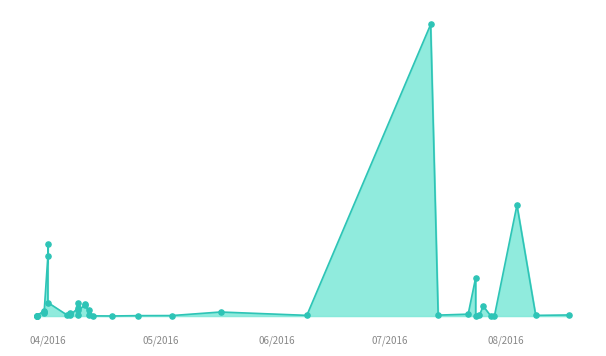

Approximately how many times larger is the value at 09.08.2016 compared to 29.03.2016?

6.0